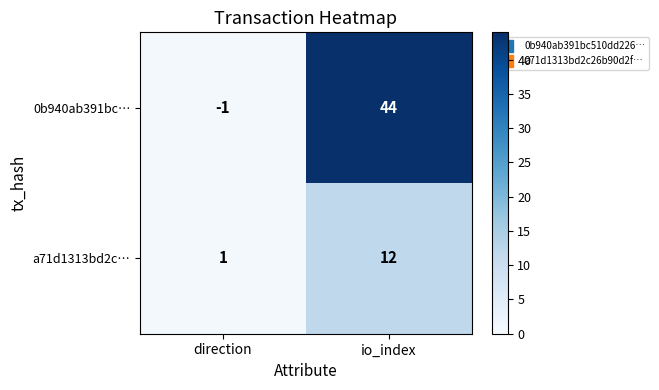

True or false: a71d1313bd2c… has a value of 12 at io_index.

True